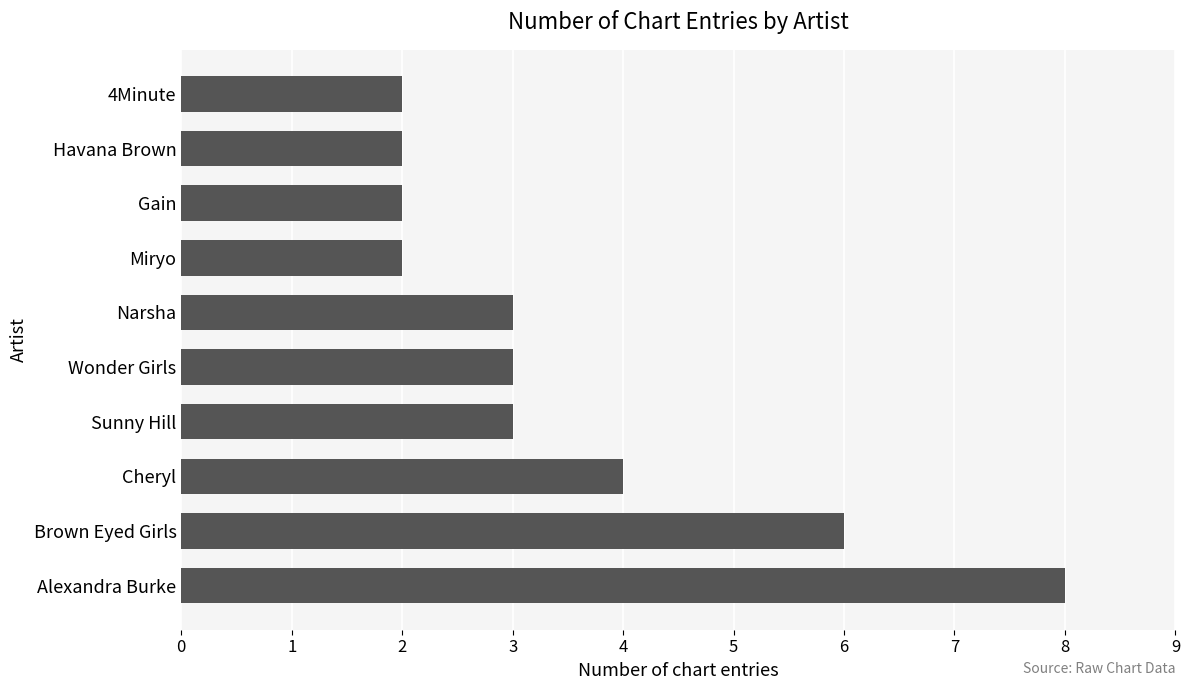

True or false: the data shows 2 at Narsha.

False